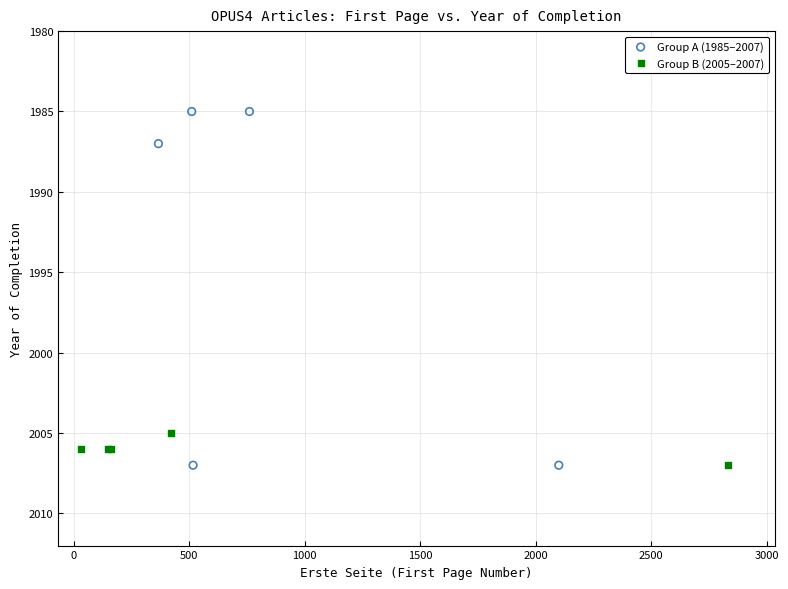

Which series has the largest Y range (max minus min)?

Group A (1985–2007)